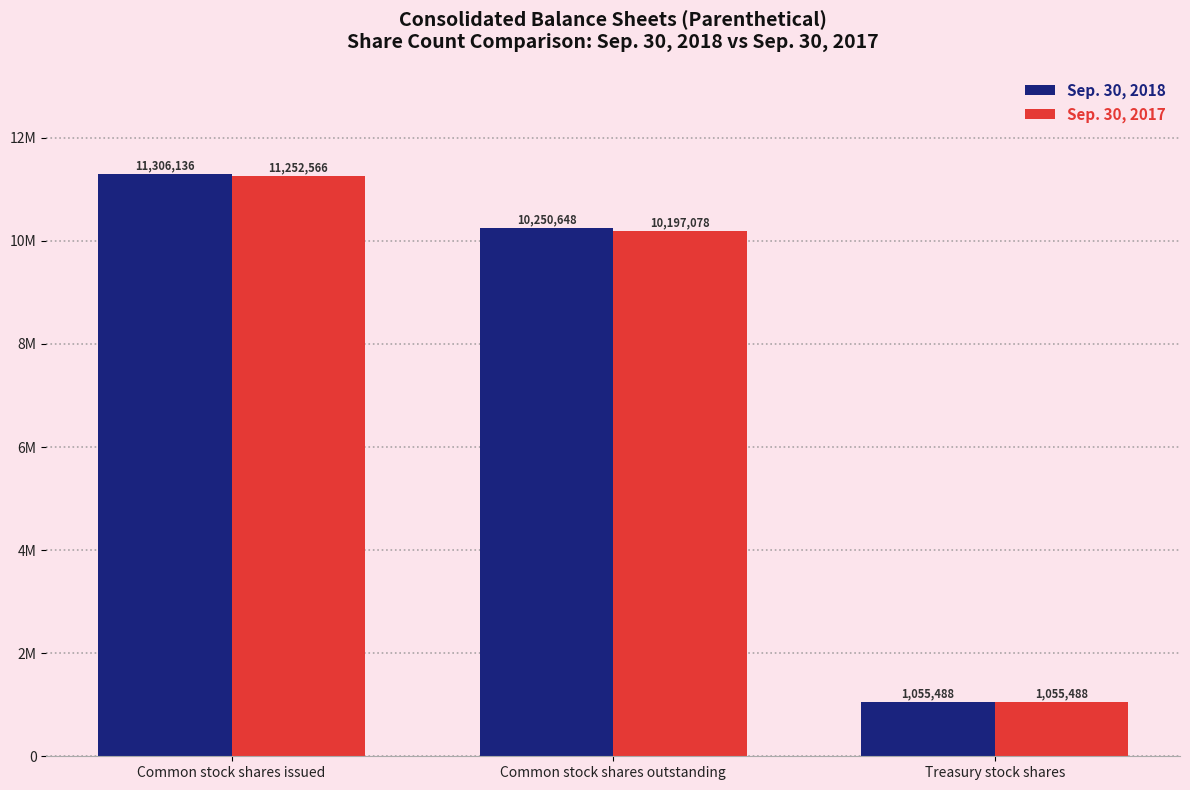

Are the bars grouped side by side (vs. stacked)?

Yes